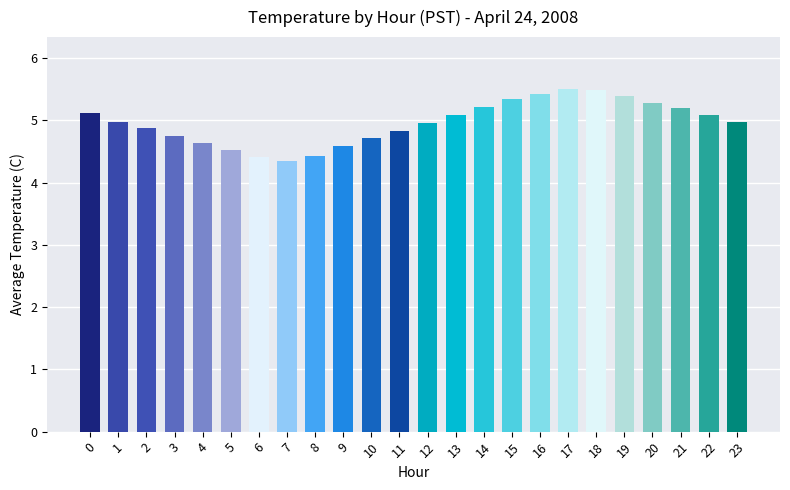

What is the ratio of the value at 13 to the value at 22?

1.0